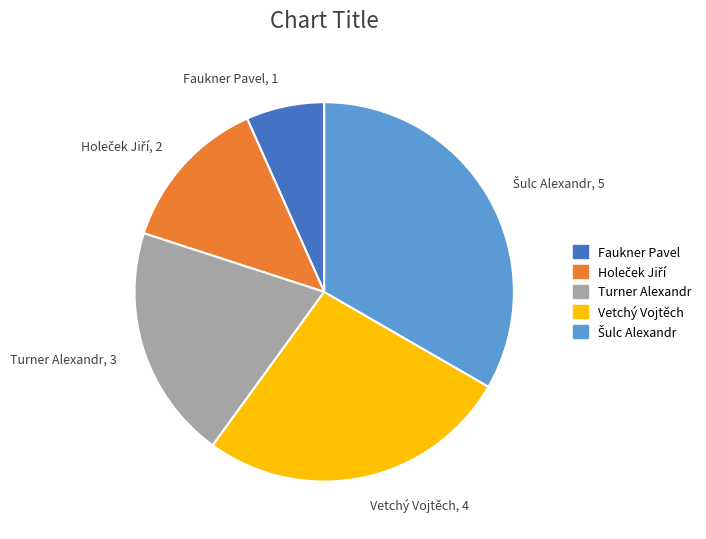

Which slice is the smallest?

Faukner Pavel